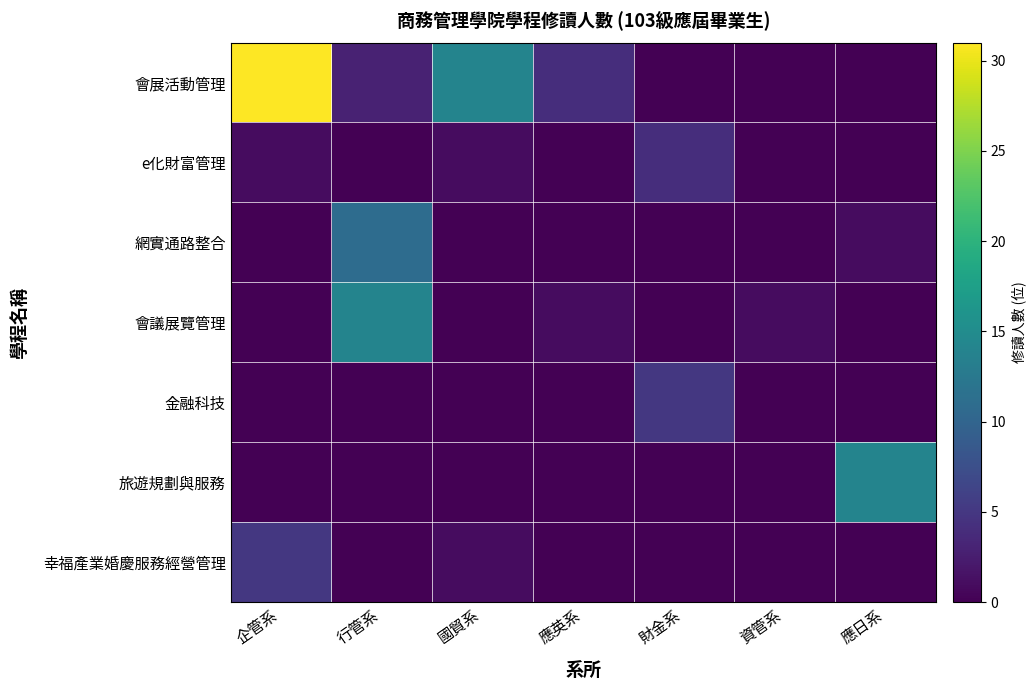

Between 資管系 and 財金系, which is larger?

資管系